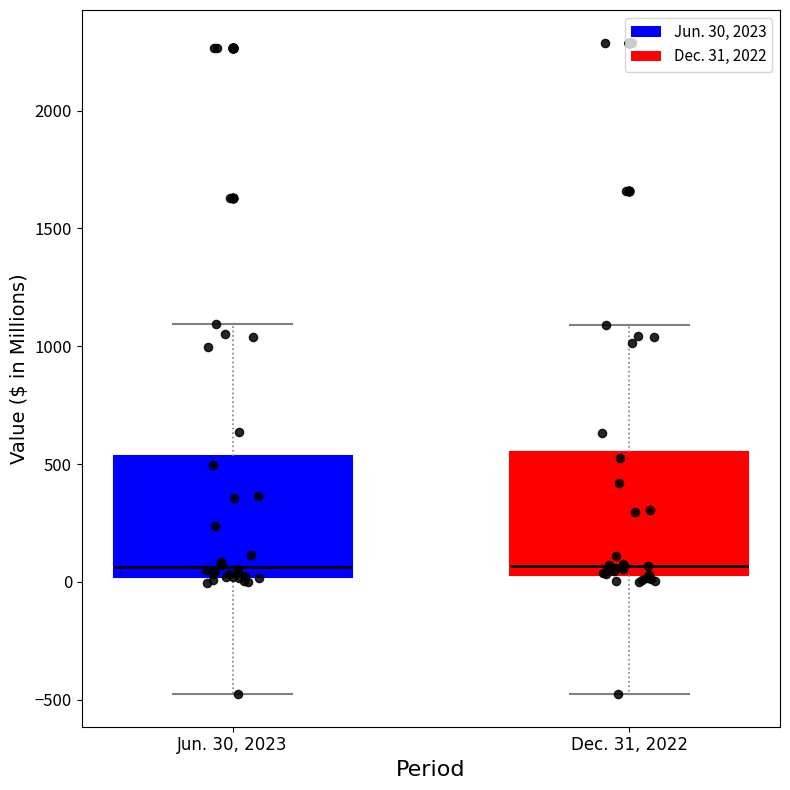

Reading left to right, read every box against the y-axis: the position of its median line, the range the box covers, and the ends of its whiskers. The values are not printed on the chart, so give them approximately, as read against the axis.

Jun. 30, 2023: median 50, box 0 to 550, whiskers -500 to 1100
Dec. 31, 2022: median 50 (just above the box's lower edge), box 50 to 550, whiskers -500 to 1100